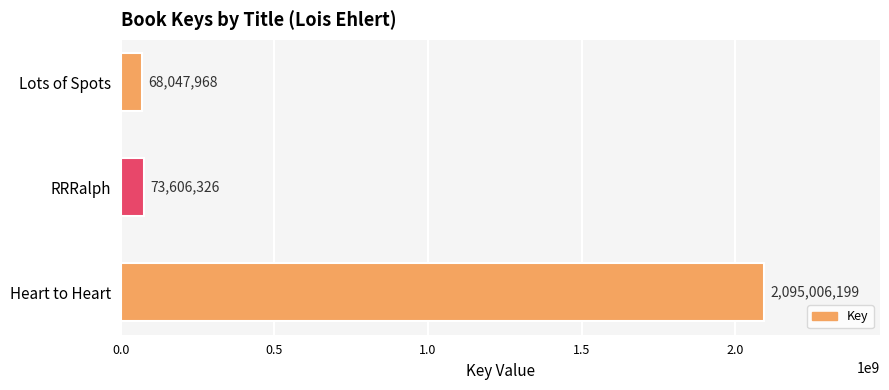

Between Heart to Heart and Lots of Spots, which is larger?

Heart to Heart